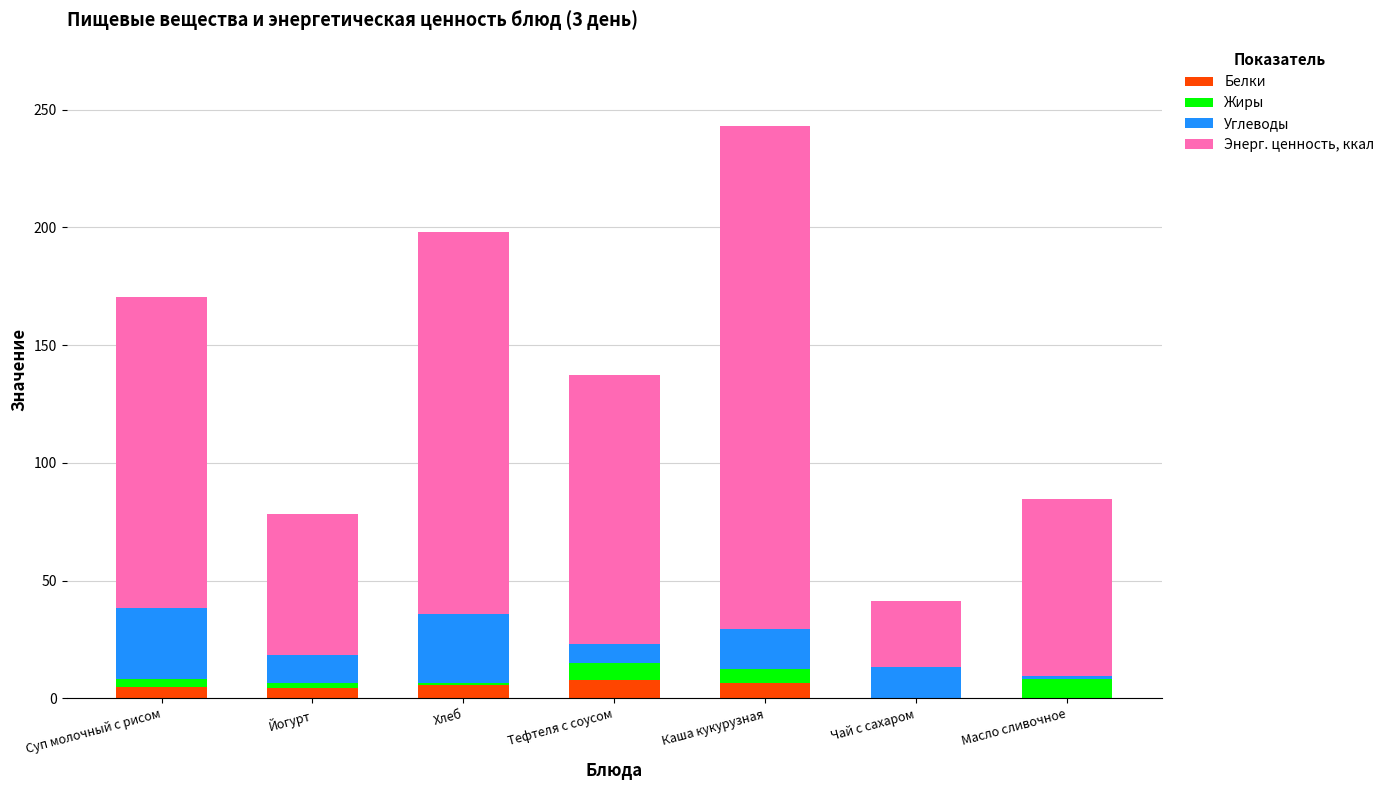

At which category is the sum across all series the highest?

Каша кукурузная